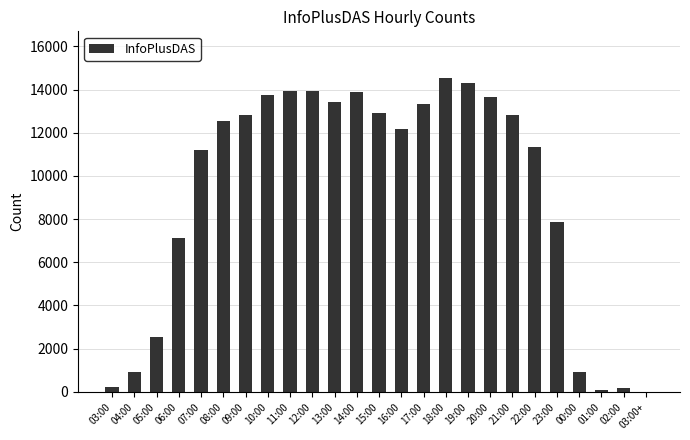

The value at 15:00 is 12917. True or false?

True